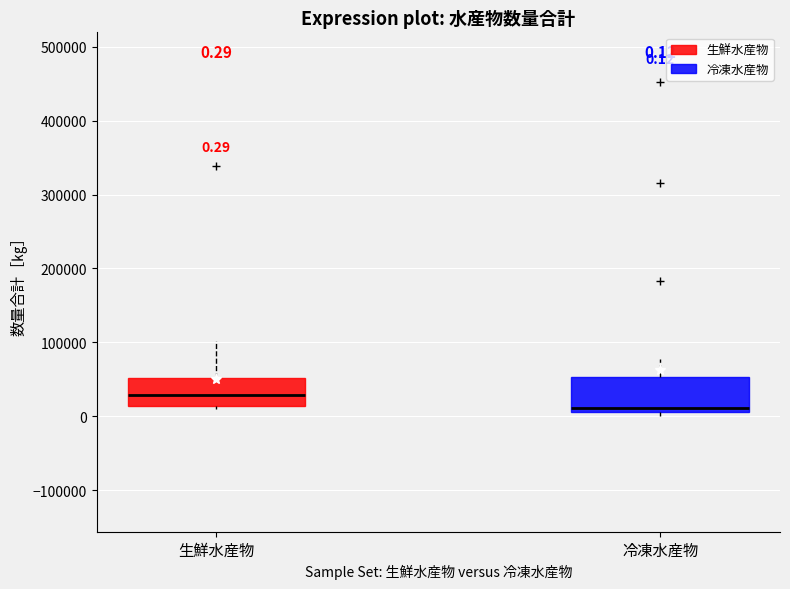

Which box has the highest median line?

生鮮水産物